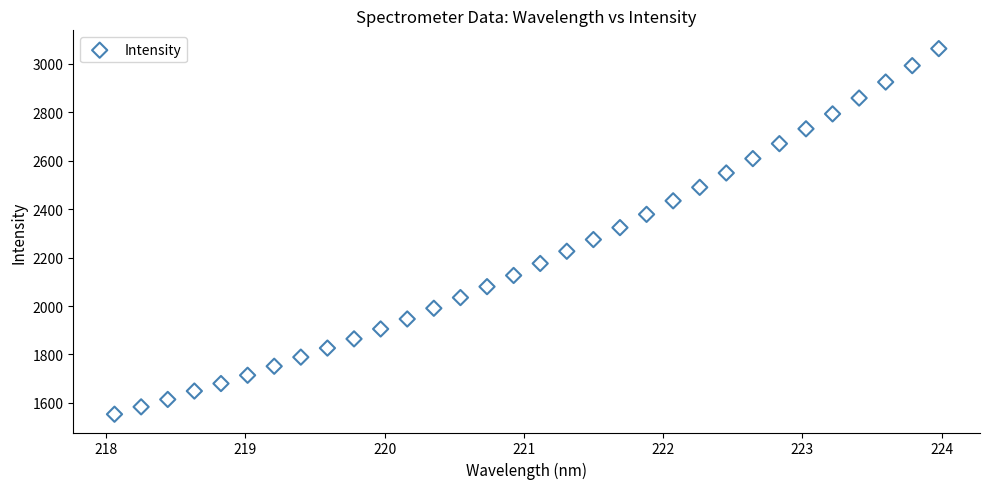

What is the range of X values (max minus min)?

5.9